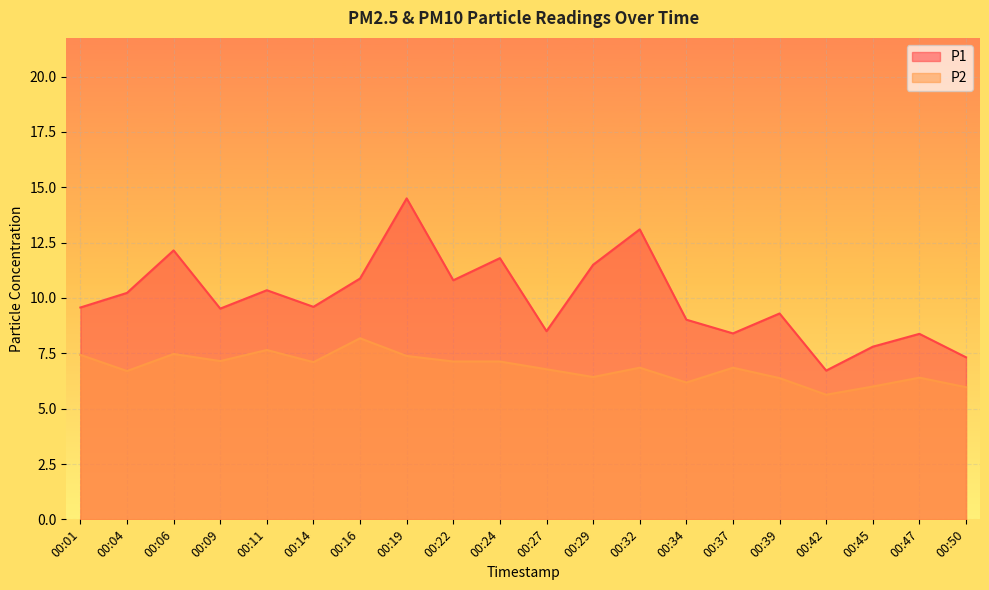

Which series has the largest total across all categories?

P1